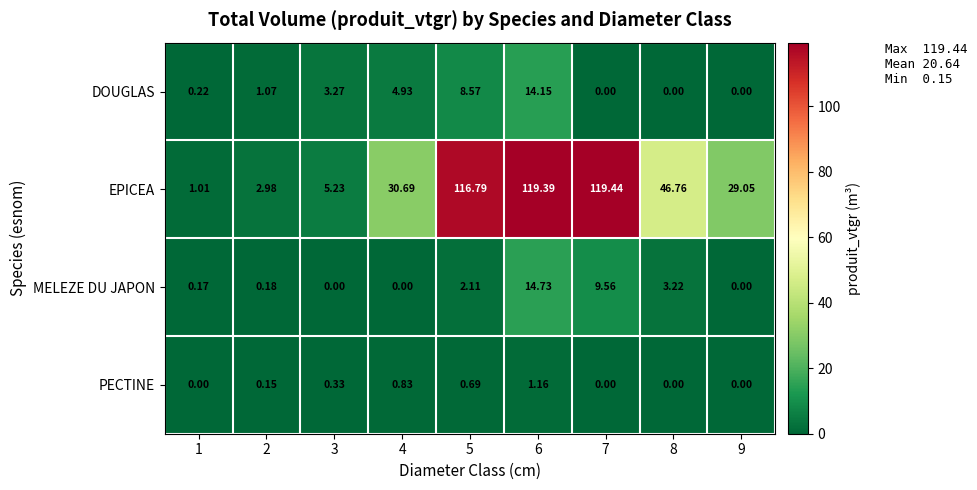

List the series in order of their peak value, highest first.

EPICEA, MELEZE DU JAPON, DOUGLAS, PECTINE